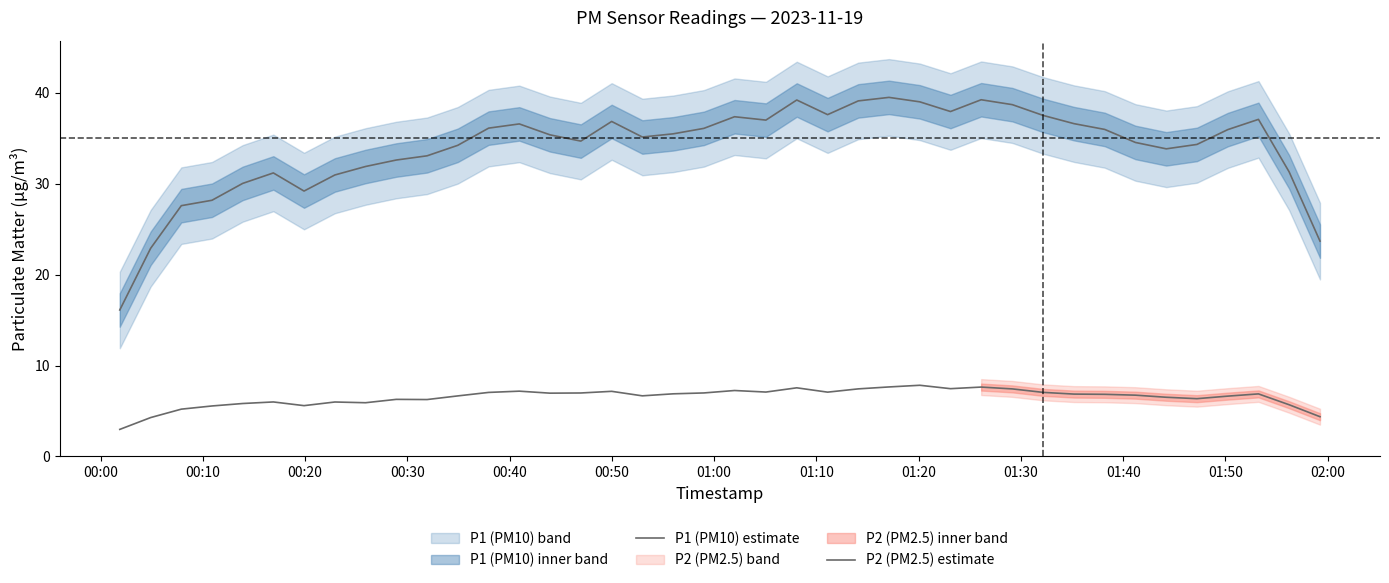

True or false: P2 (PM2.5) estimate and P1 (PM10) estimate cross at least once.

False